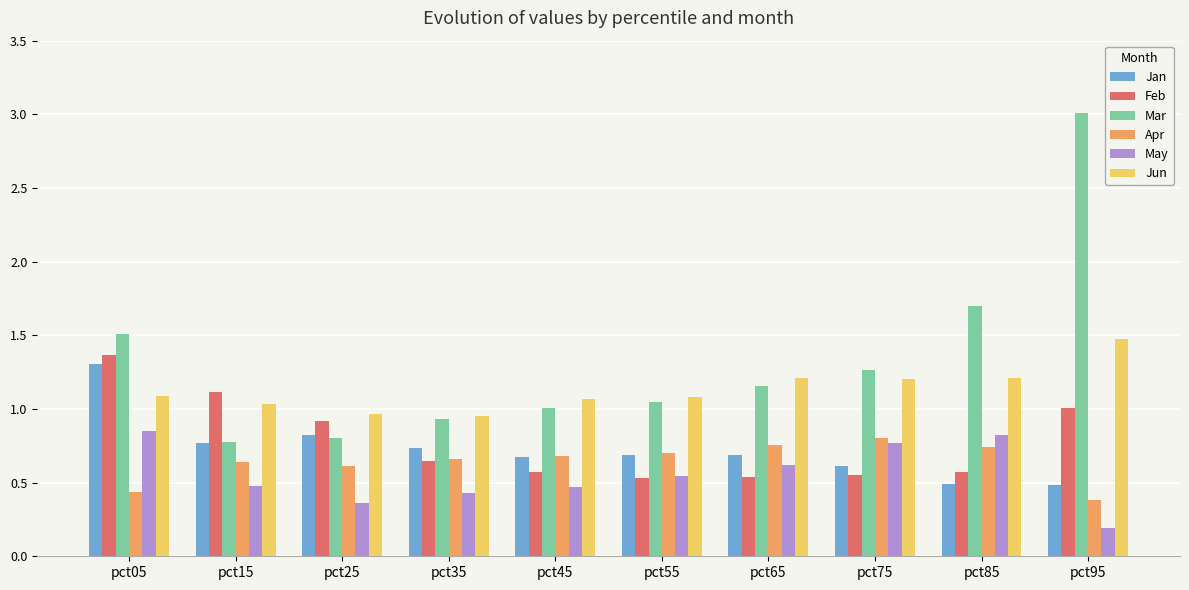

True or false: Mar has a value of 1.6 at pct55.

False